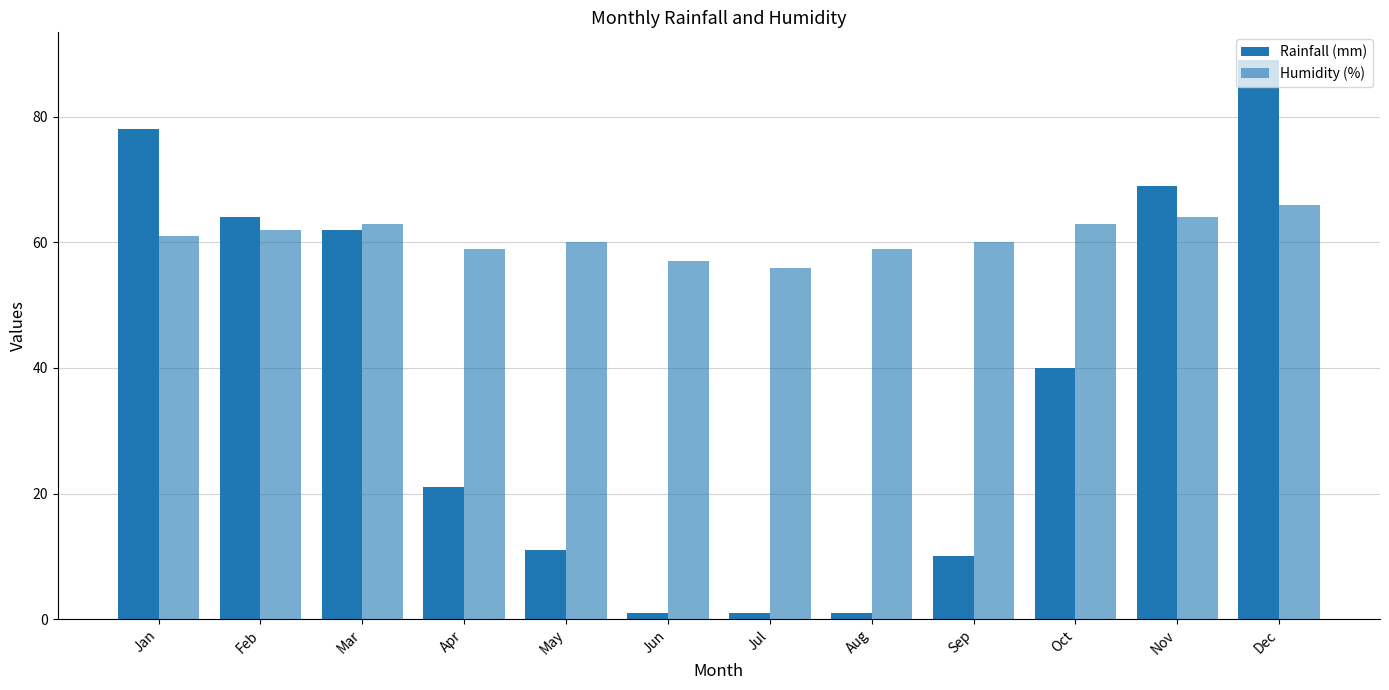

Does the chart contain any negative values?

No